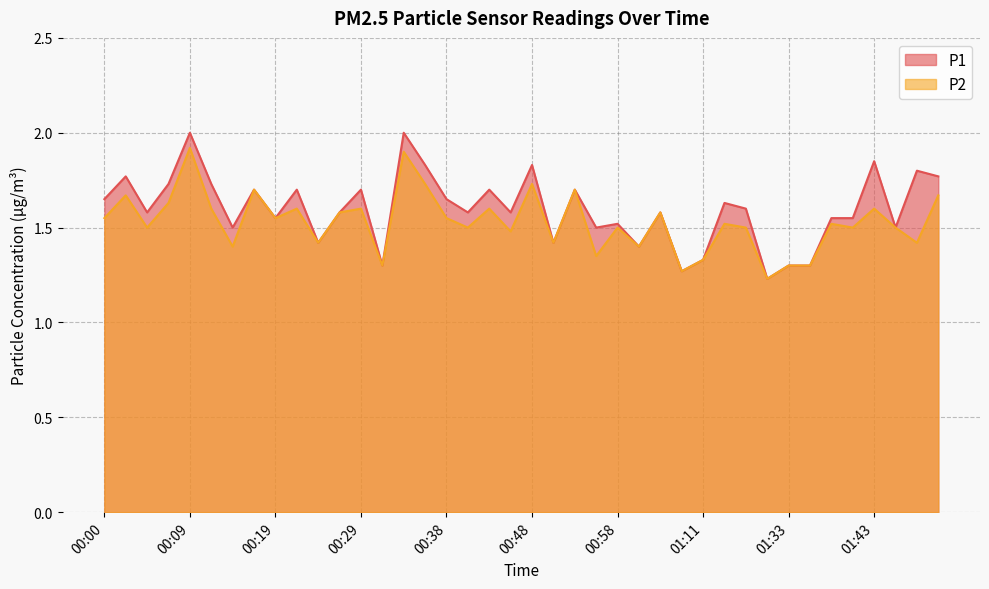

List the labels in order of P2 value, largest first.

00:09, 00:34, 00:36, 00:48, 00:17, 00:53, 00:02, 01:50, 00:07, 00:12, 00:21, 00:29, 00:43, 01:43, 00:26, 01:03, 00:00, 00:19, 00:38, 01:17, 01:38, 00:04, 00:41, 00:58, 01:20, 01:40, 01:45, 00:46, 00:24, 00:51, 01:48, 00:14, 01:01, 00:56, 01:11, 00:31, 01:33, 01:35, 01:06, 01:30